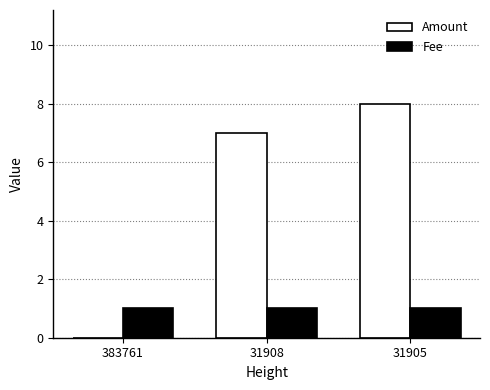

Which series has the largest total across all categories?

Amount